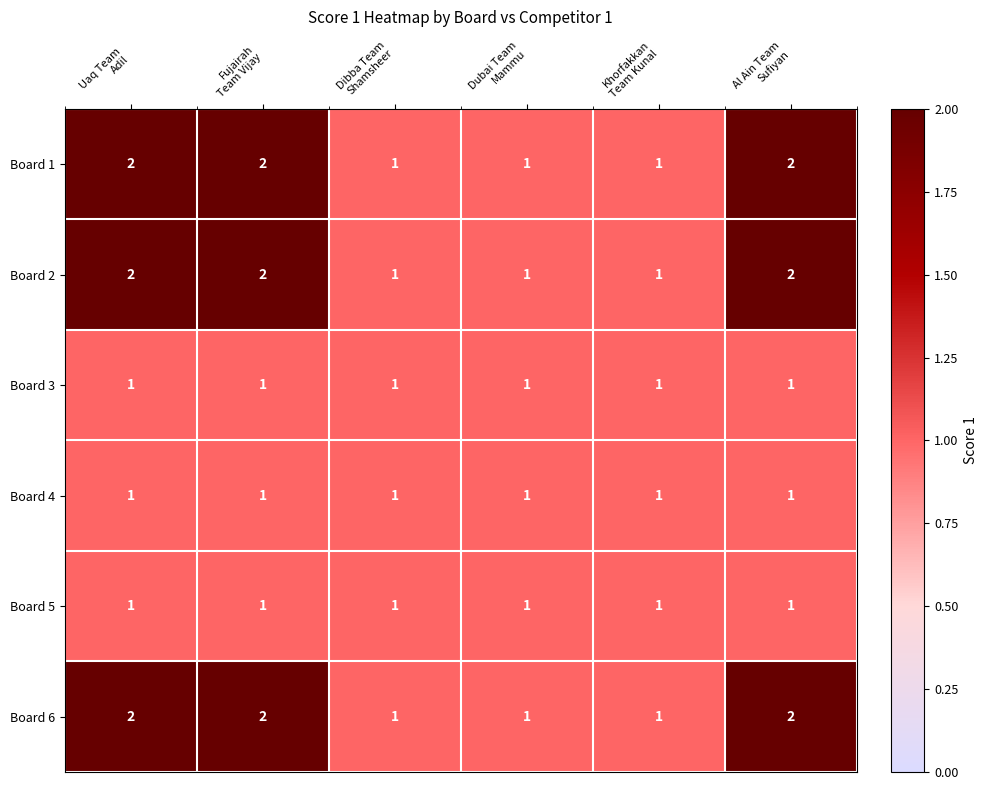

What is the sum of all Board 1 values?

9